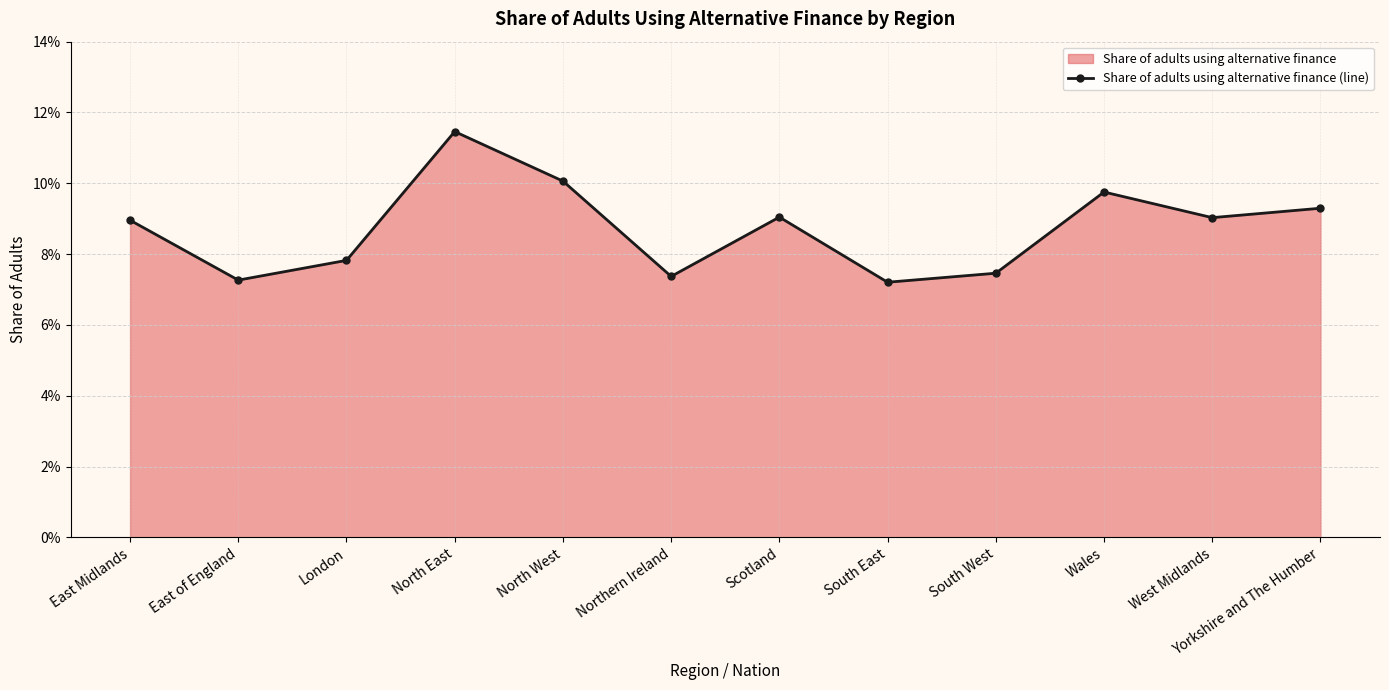

What is the label of the 11th point from the left?

West Midlands